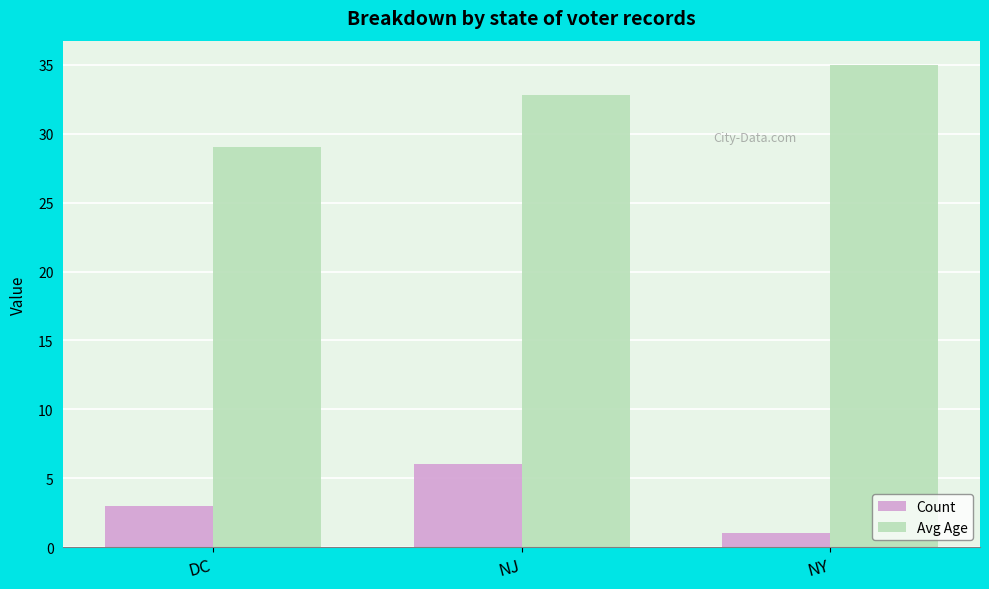

Reading left to right, extract all data points from this chart.

Count: DC=3.0	NJ=6.0	NY=1.0
Avg Age: DC=29.0	NJ=32.8	NY=35.0